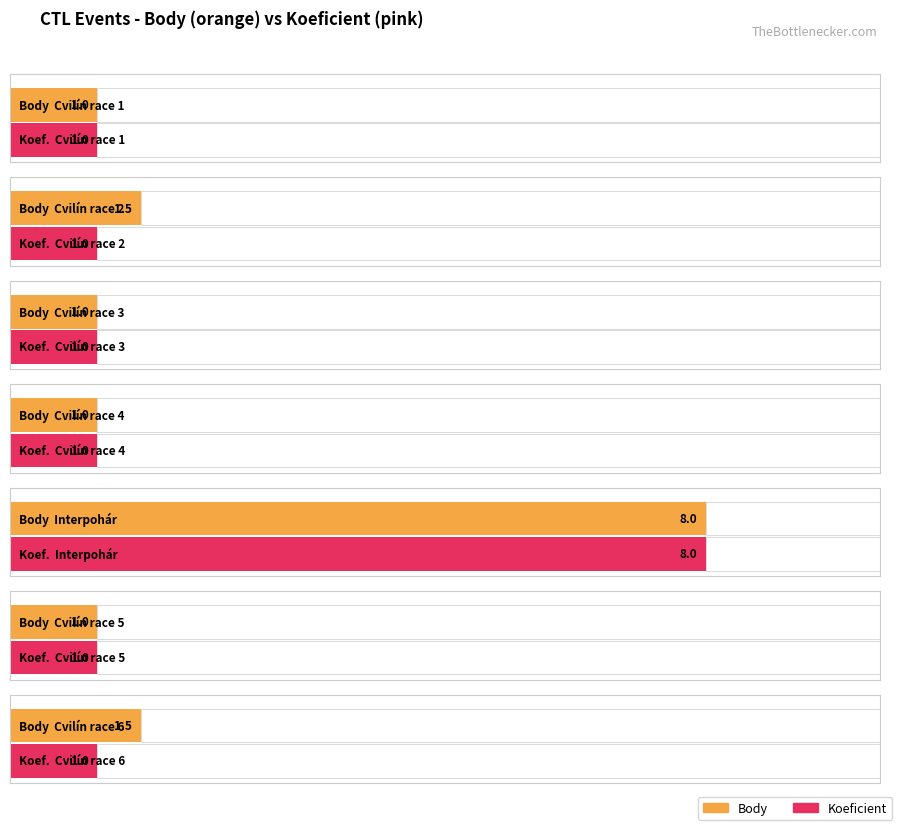

Which series has the largest total across all categories?

Body